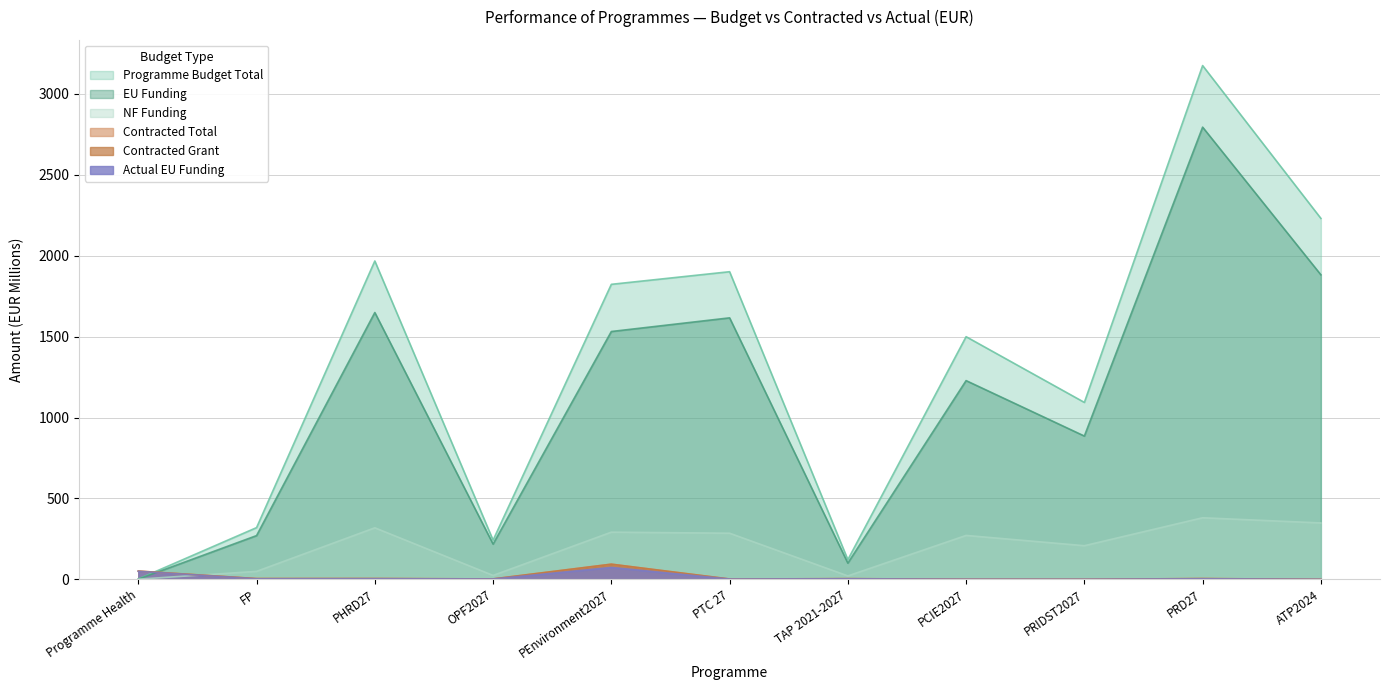

Reading left to right, extract all data points from this chart.

Programme Budget Total: 2.1	319.6	1967.5	242.1	1823.2	1901.2	121.5	1499.6	1093.4	3175.1	2230.7
EU Funding: 1.0	270.3	1648.9	217.9	1531.6	1616.0	100.3	1228.2	885.5	2794.5	1882.0
NF Funding: 1.0	49.3	318.6	24.2	291.6	285.2	21.2	271.4	207.9	380.6	348.6
Contracted Total: 51.1	4.7	4.9	2.6	93.7	2.2	4.2	1.0	0.5	4.8	0.2
Contracted Grant: 50.9	4.6	4.9	2.6	93.7	1.9	4.2	0.7	0.5	4.7	0.2
Actual EU Funding: 49.7	3.4	3.9	2.3	73.7	1.8	3.5	0.6	0.4	3.6	0.1